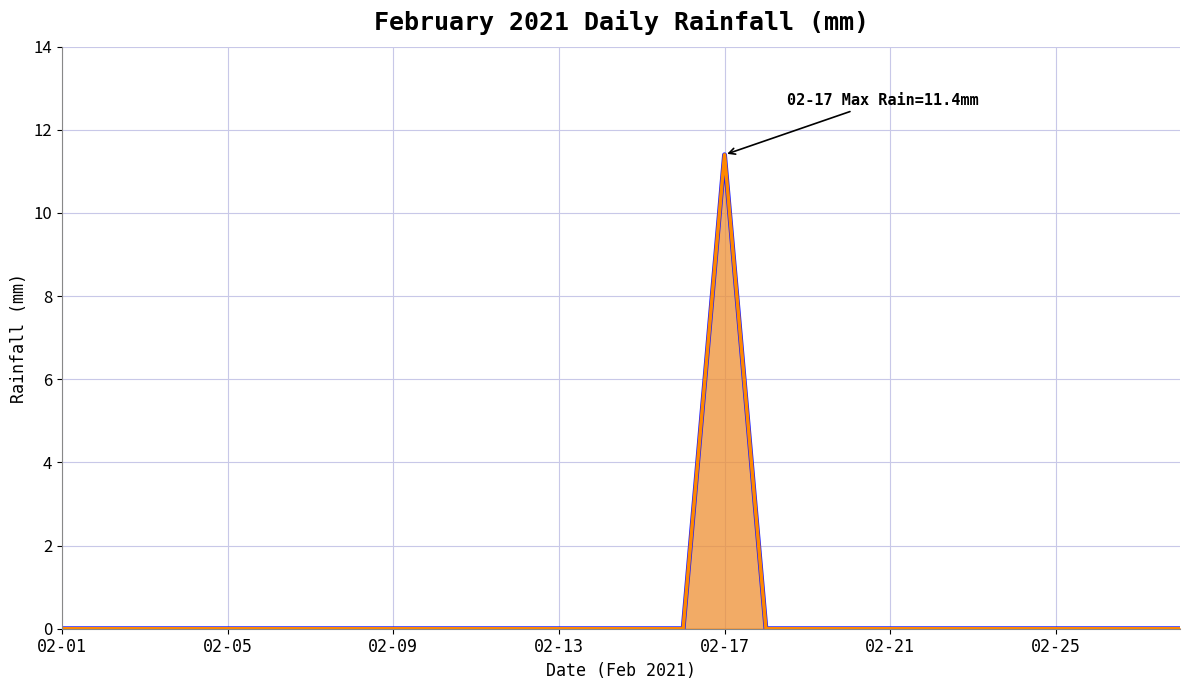

The value of rain (peak) at 23 is -6.9. True or false?

False